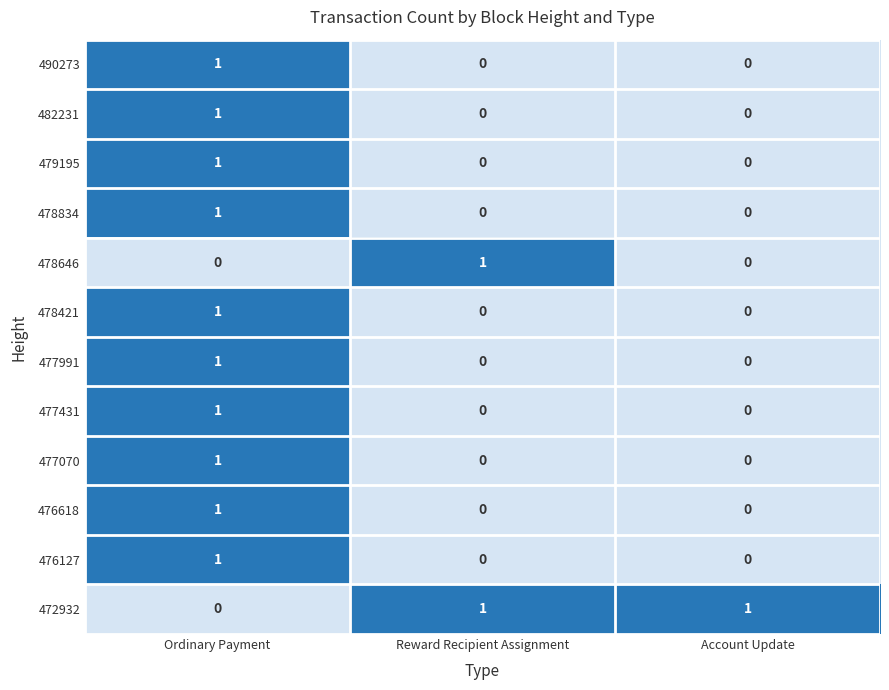

Count the 478421 values in the range 0 to 1.

3